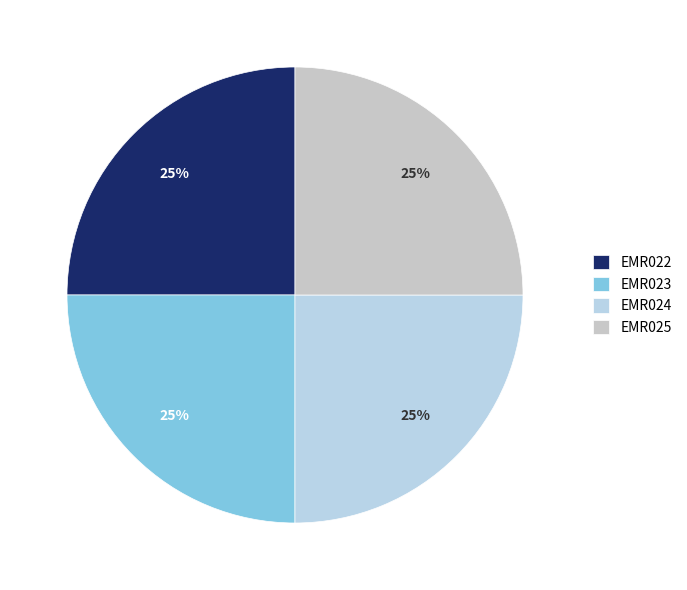

Count the number of slices in the pie.

4